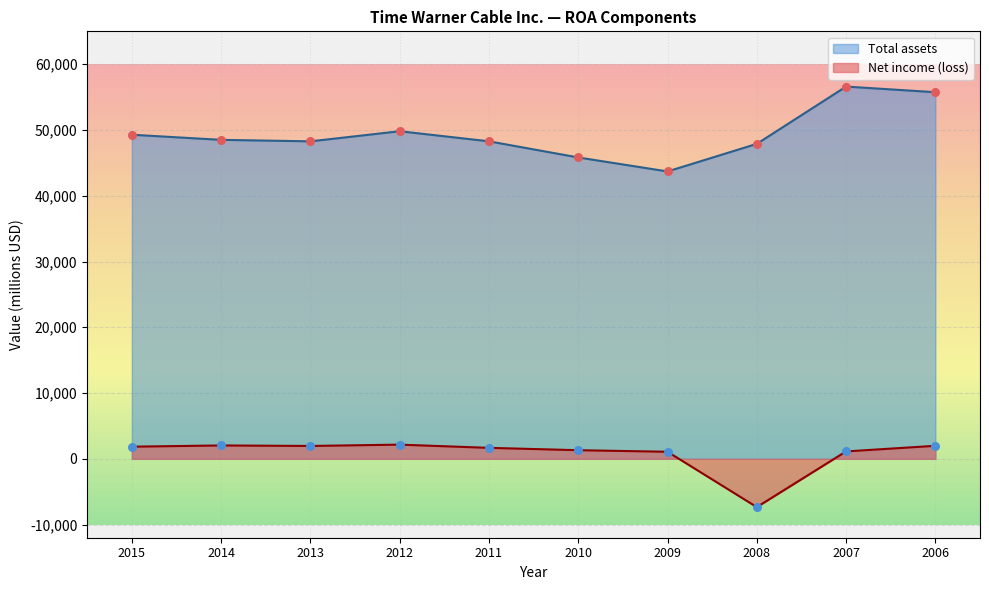

Which series contains the highest Y value?

Total assets